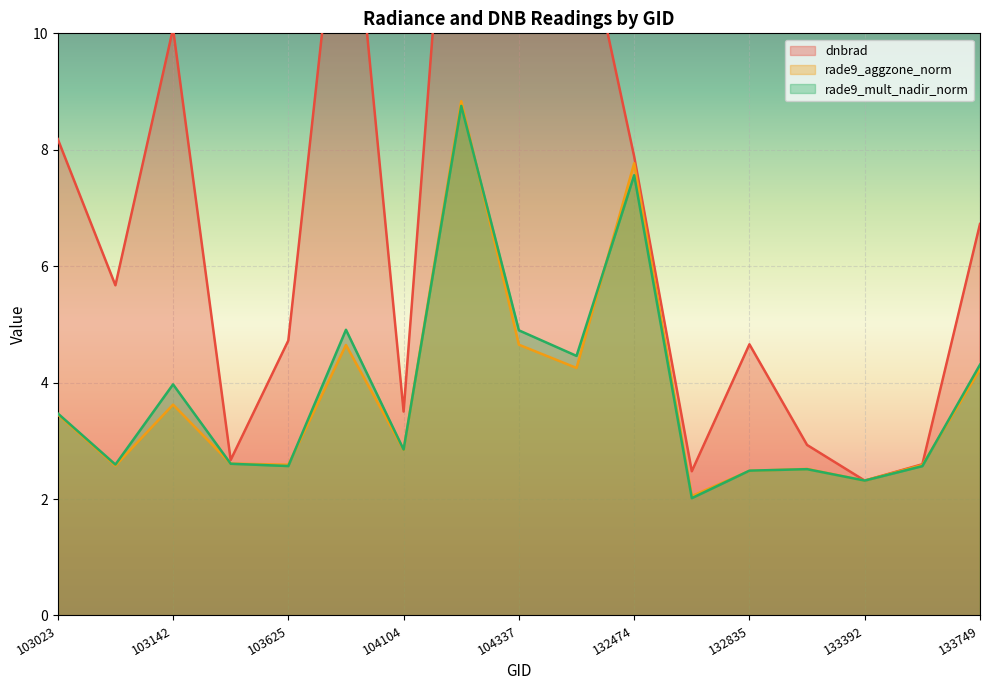

How many series are shown in this chart?

3